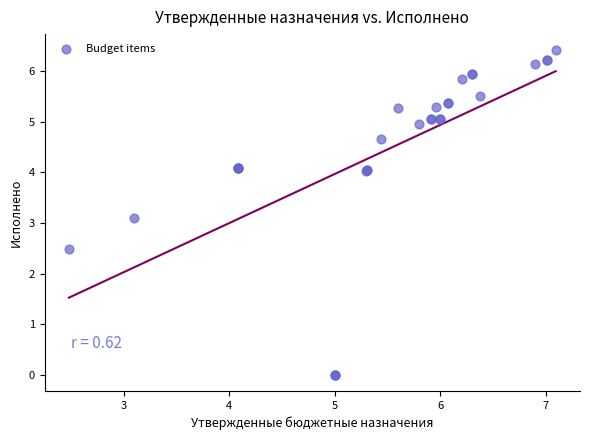

What Y value in the scatter plot is closest to 3?

3.1